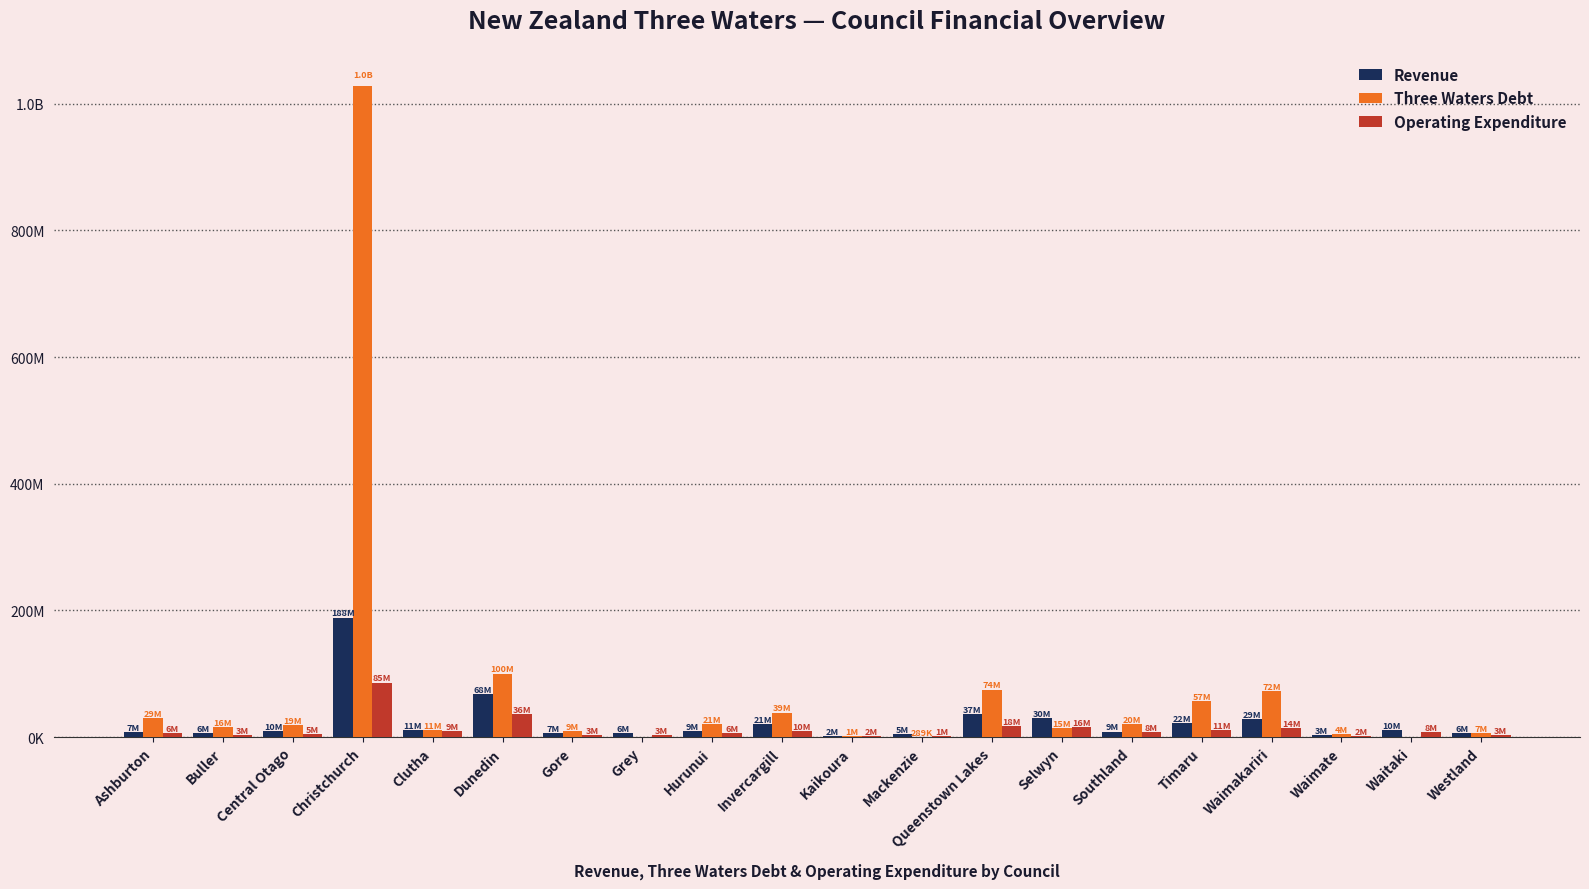

What is the sum of the Operating Expenditure values at Clutha and Dunedin?

44891570.0